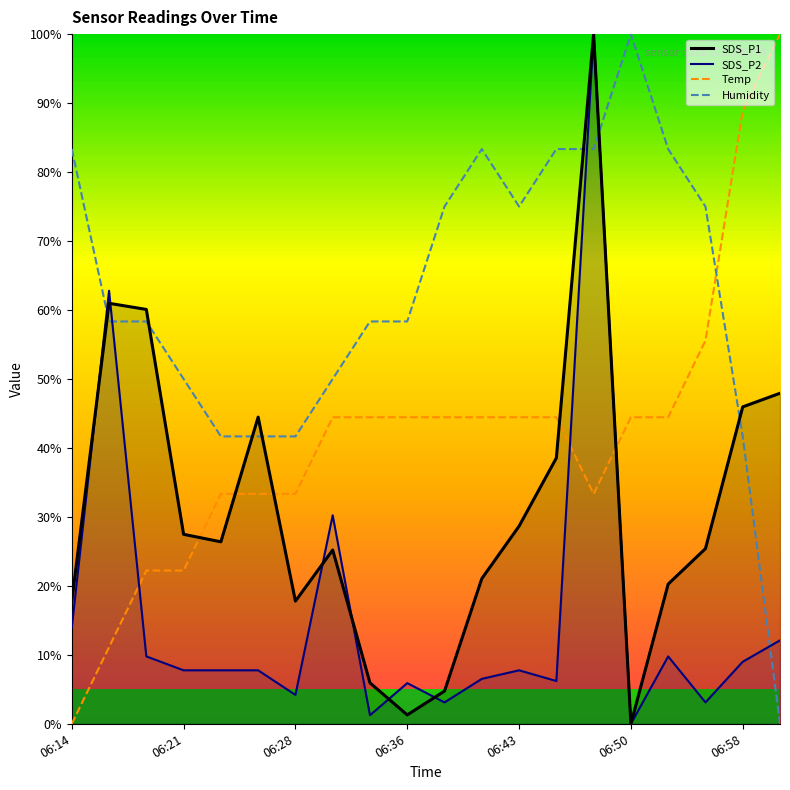

Which category has the lowest value in the Temp series?

06:14